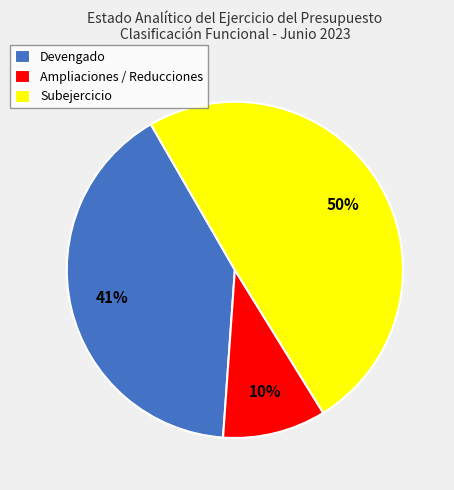

Do Subejercicio and Ampliaciones / Reducciones together represent more than half of the pie?

Yes